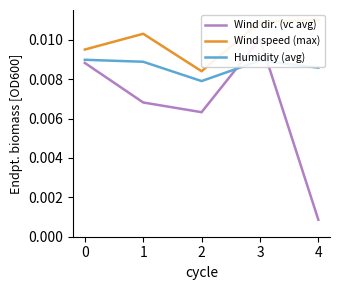

Which series has the largest total across all categories?

Wind speed (max)